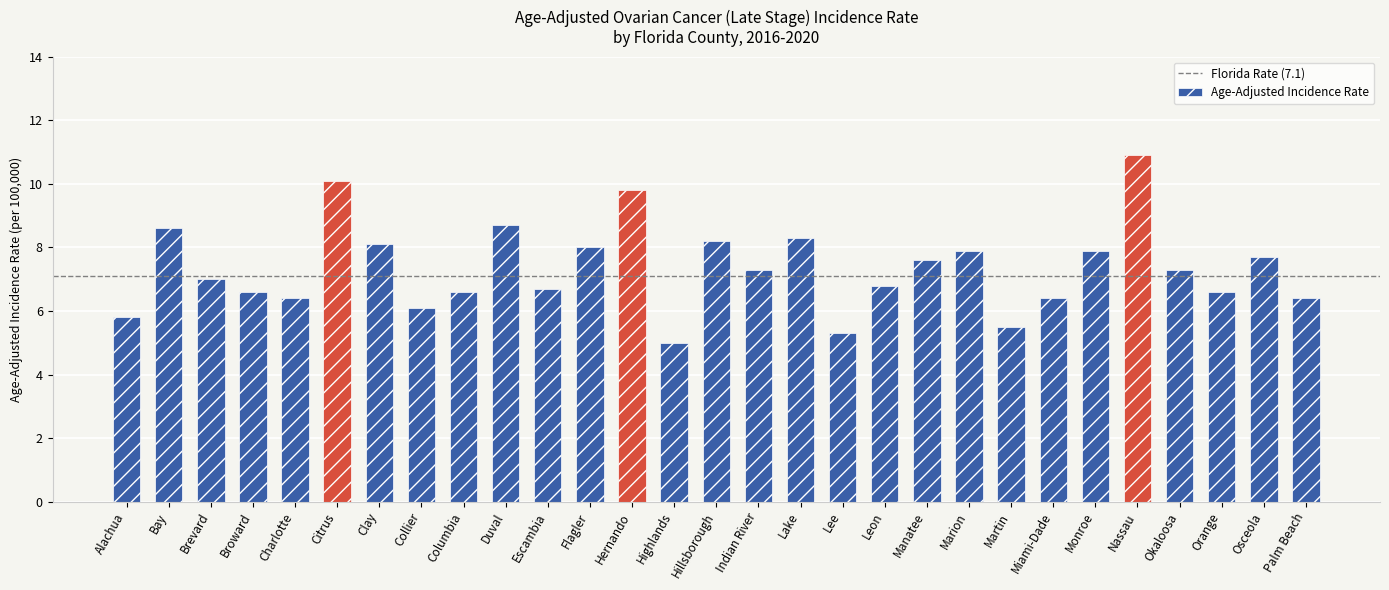

What is the average value?

7.4